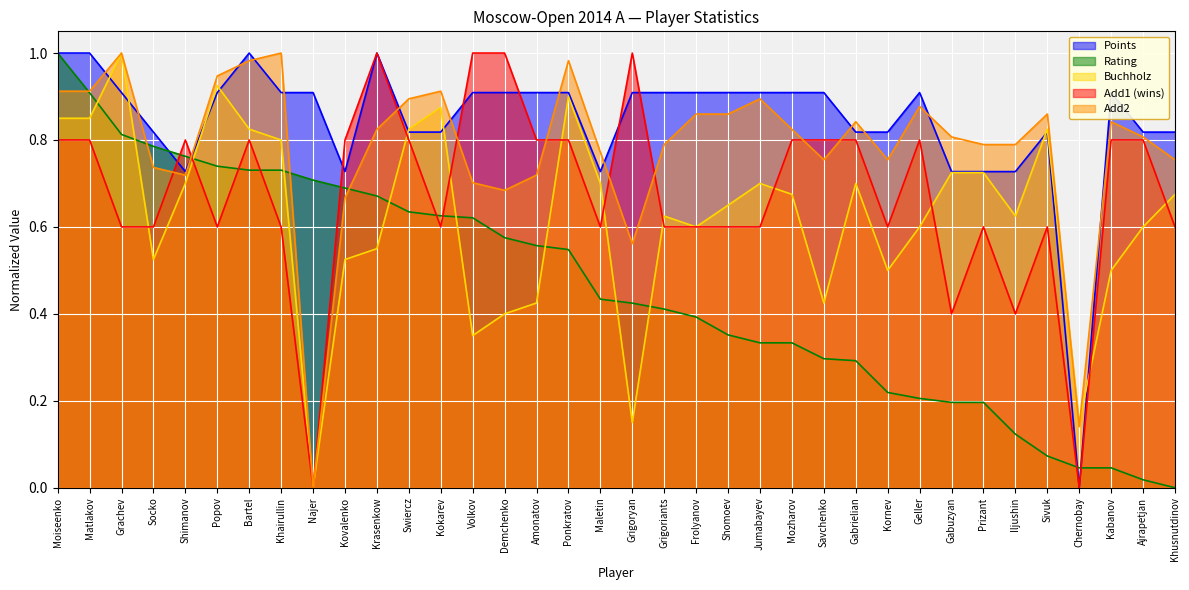

How many intersections are there between Points and Add1?

7